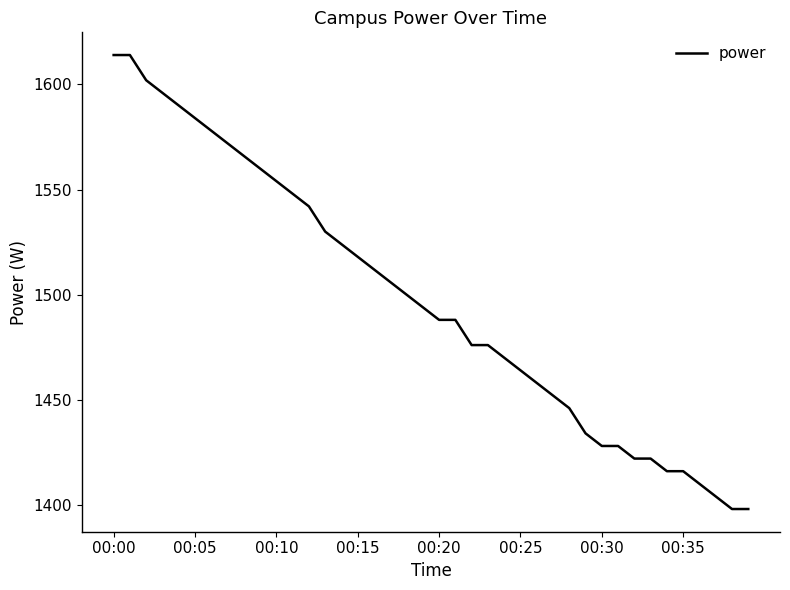

What is the minimum value shown in the chart?

1398